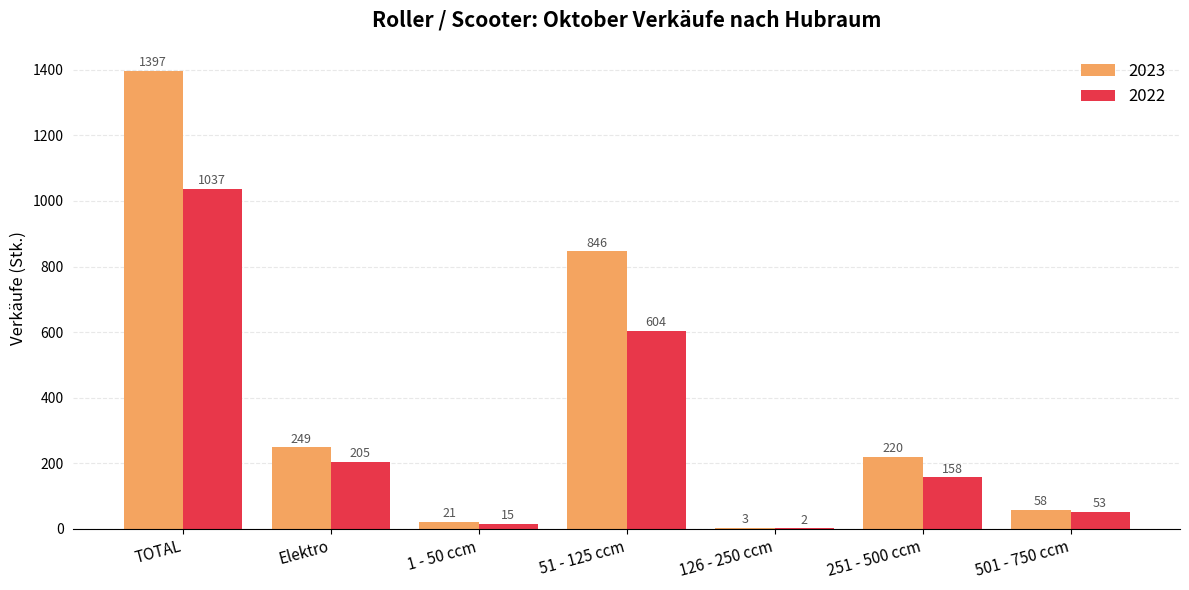

Which category has the highest value across all series?

TOTAL